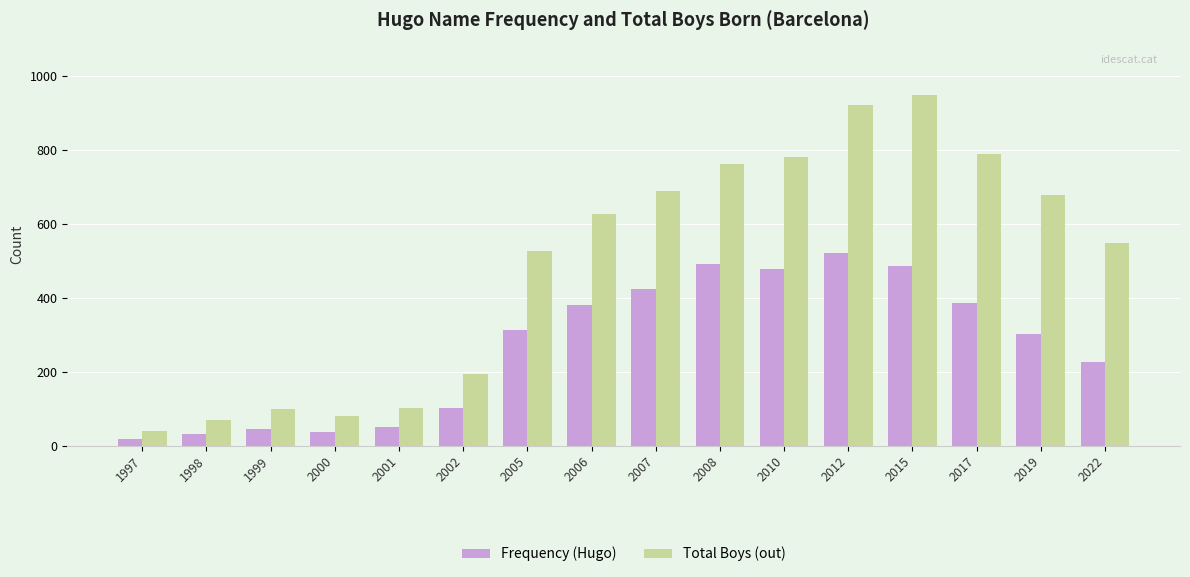

Rank the series by their maximum value, from lowest to highest.

Frequency (Hugo), Total Boys (out)